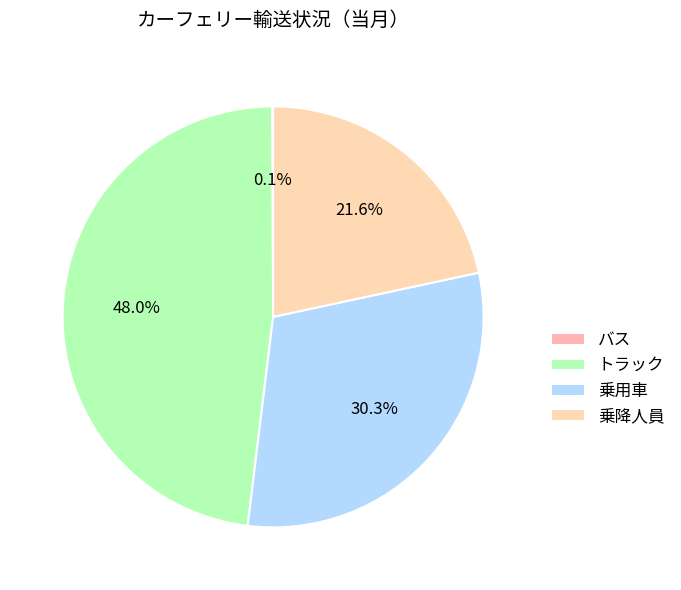

Which category has the biggest portion of the pie?

トラック